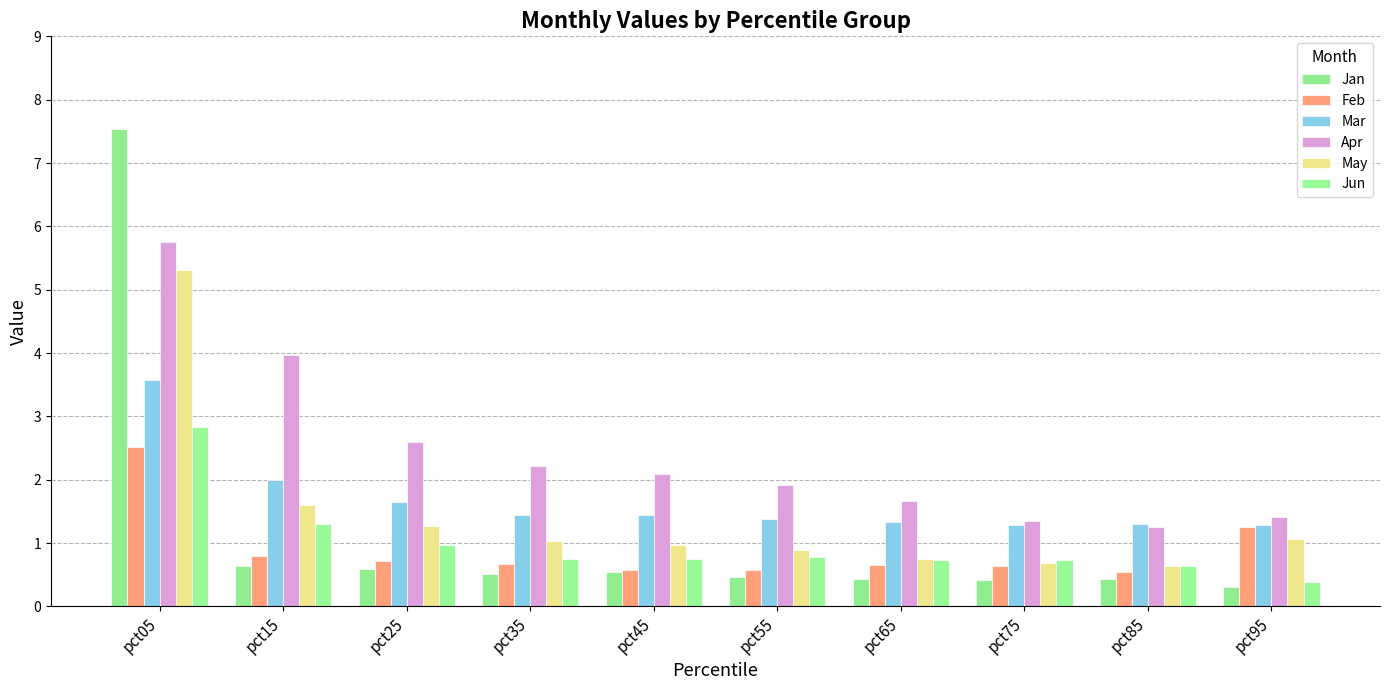

What is the sum of all Feb values?

8.9